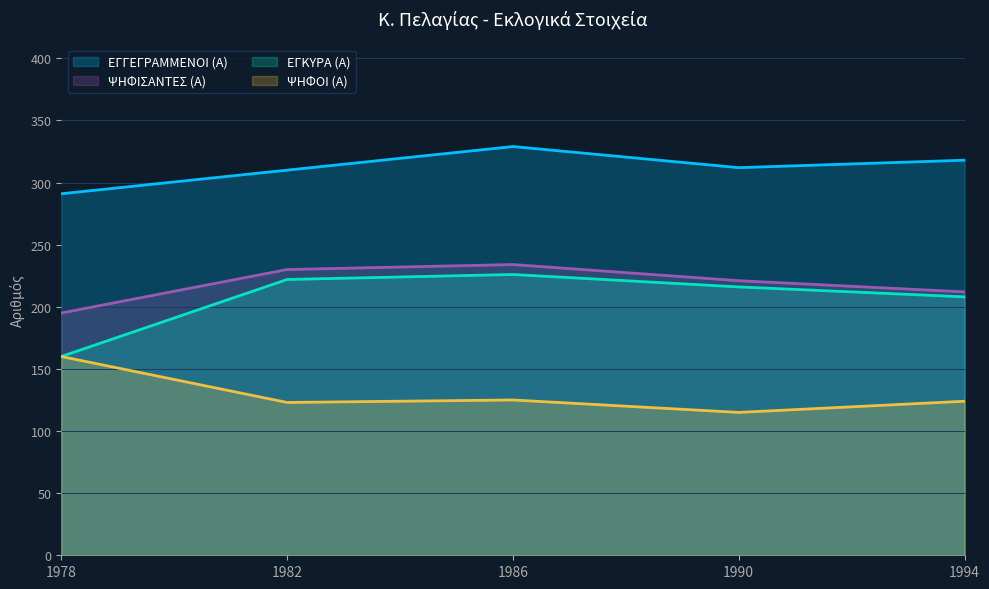

What is the value of the ΕΓΓΕΓΡΑΜΜΕΝΟΙ (Α) point at the 5th from the left?

318